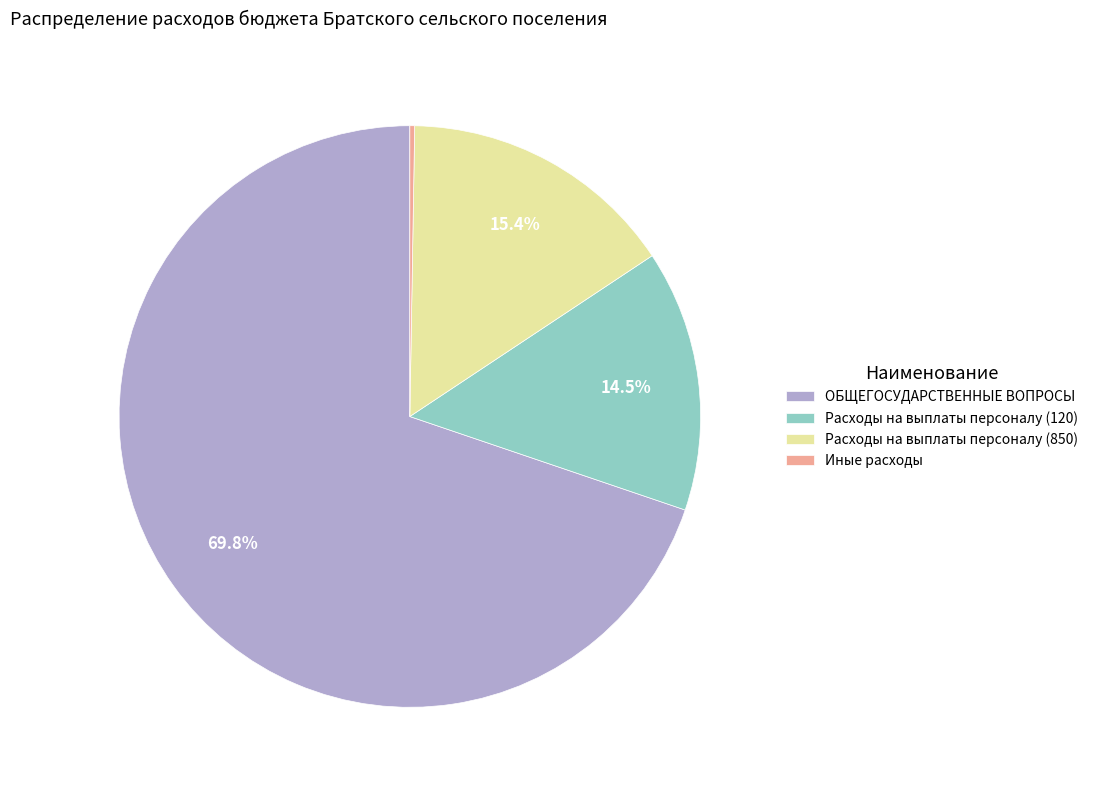

Between ОБЩЕГОСУДАРСТВЕННЫЕ ВОПРОСЫ and Расходы на выплаты персоналу (850), which is larger?

ОБЩЕГОСУДАРСТВЕННЫЕ ВОПРОСЫ